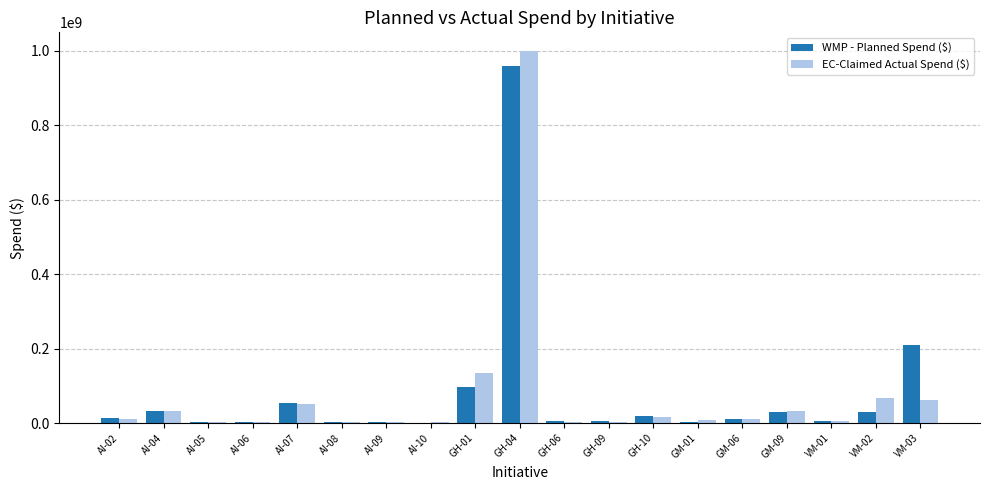

At which category is the sum across all series the highest?

GH-04